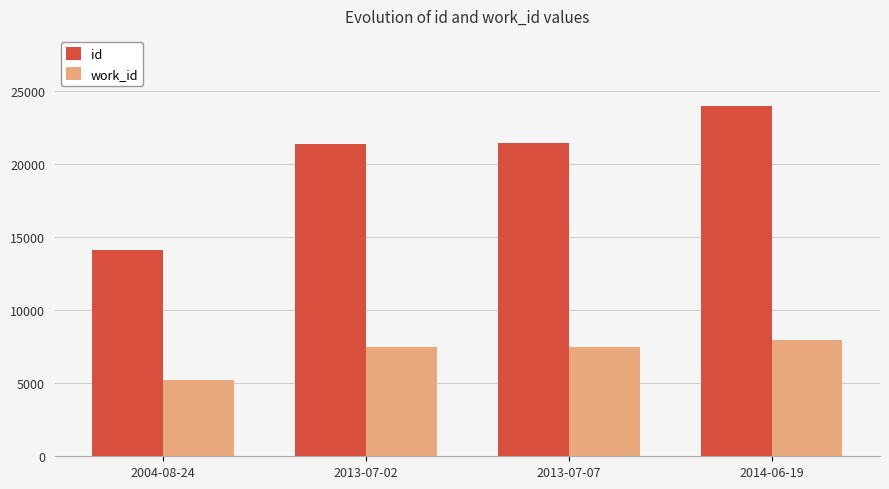

What position from the left is 2014-06-19?

4